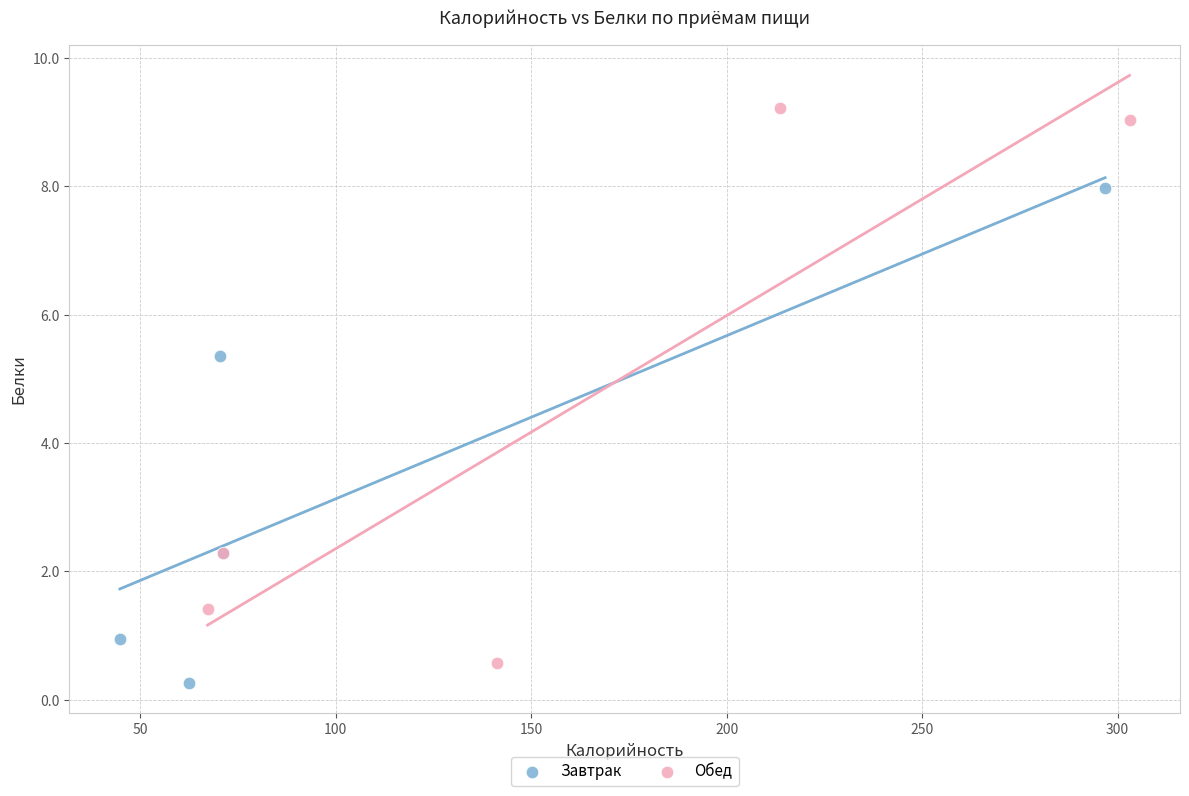

What are all the series names shown in the legend?

Завтрак, Обед